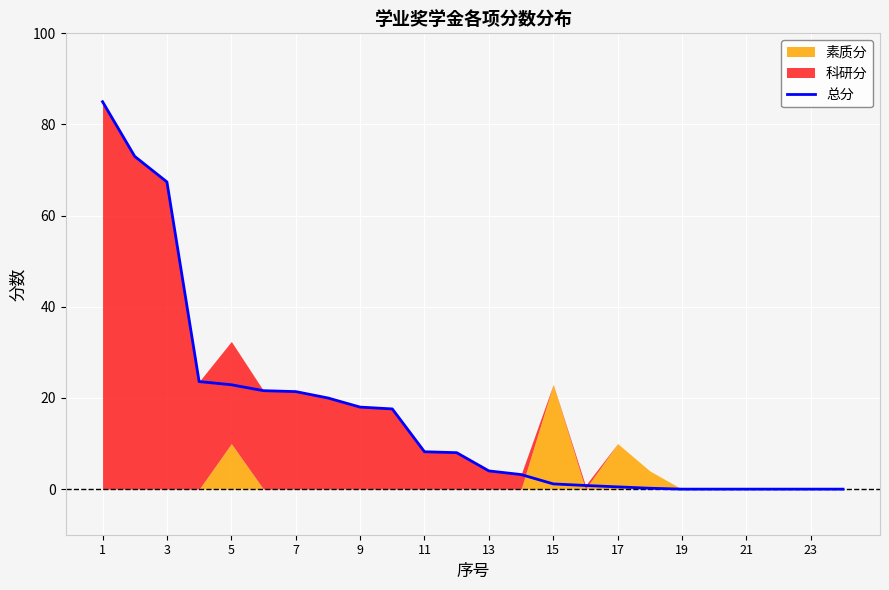

How many positive values are there?

18